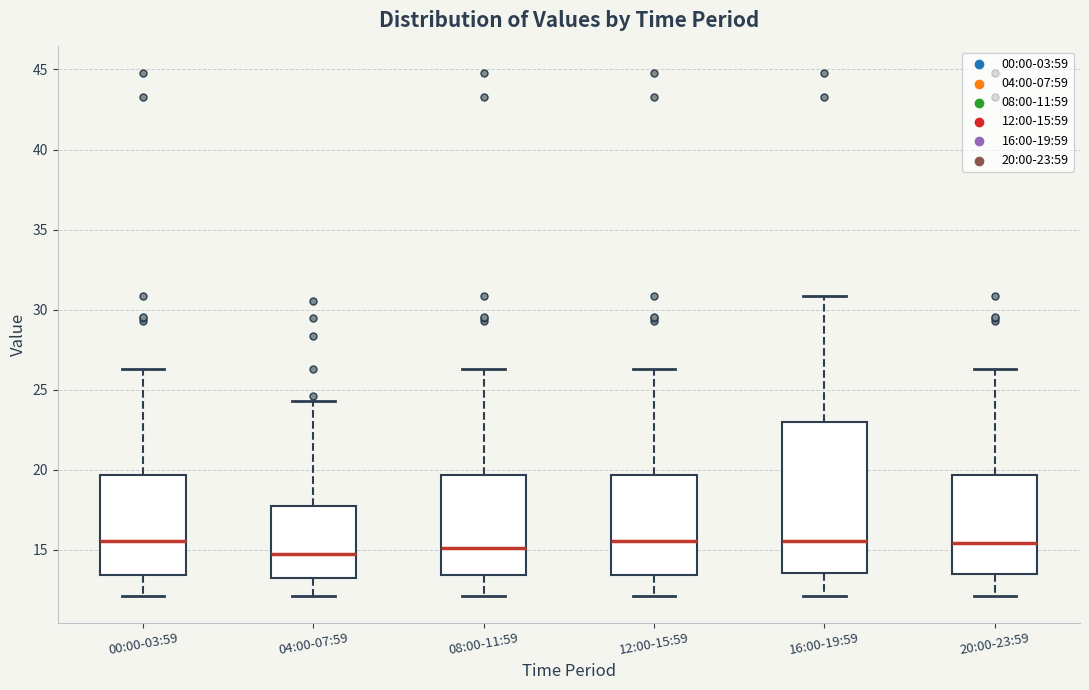

Where is the lower edge of the box for 16:00-19:59 on the y-axis? The values are not printed on the chart, so give them approximately, as read against the axis.

13.5